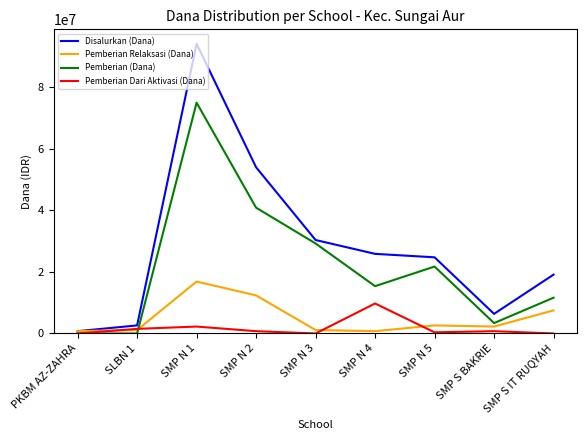

What position from the left is SMP S IT RUQYAH?

9